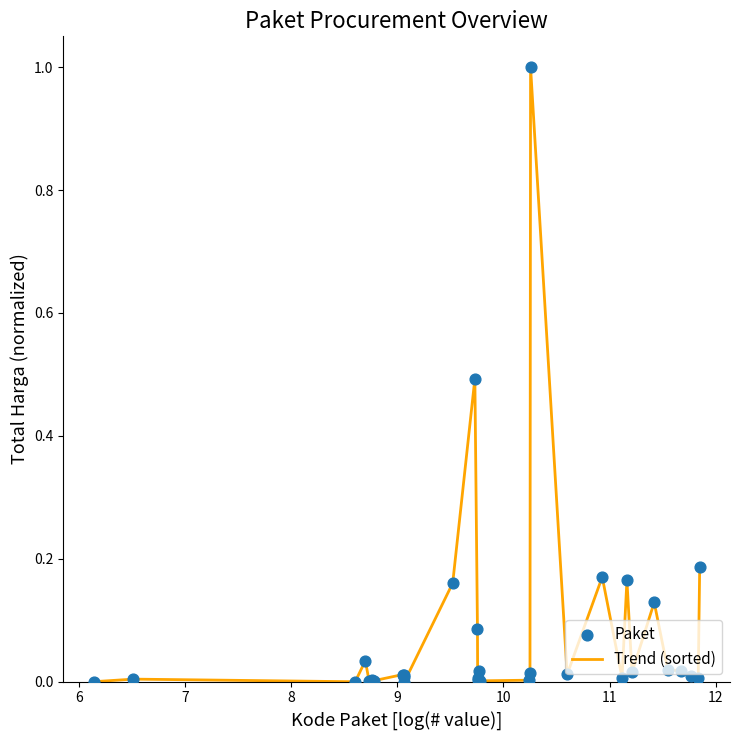

What is the difference between the maximum and minimum values?

1.0